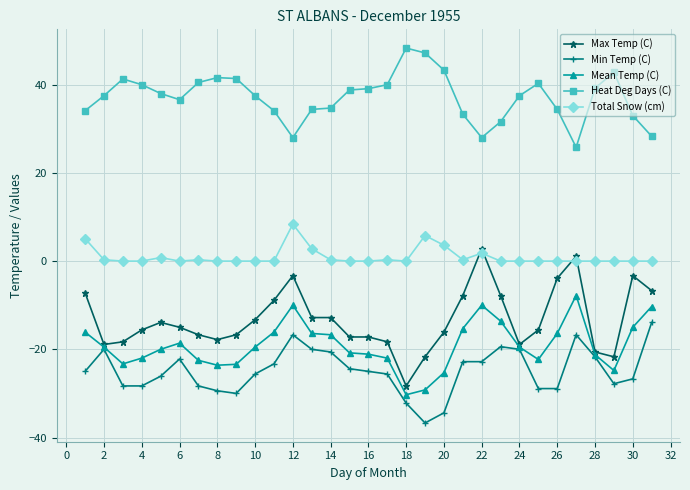

True or false: Heat Deg Days (C) and Min Temp (C) cross at least once.

False